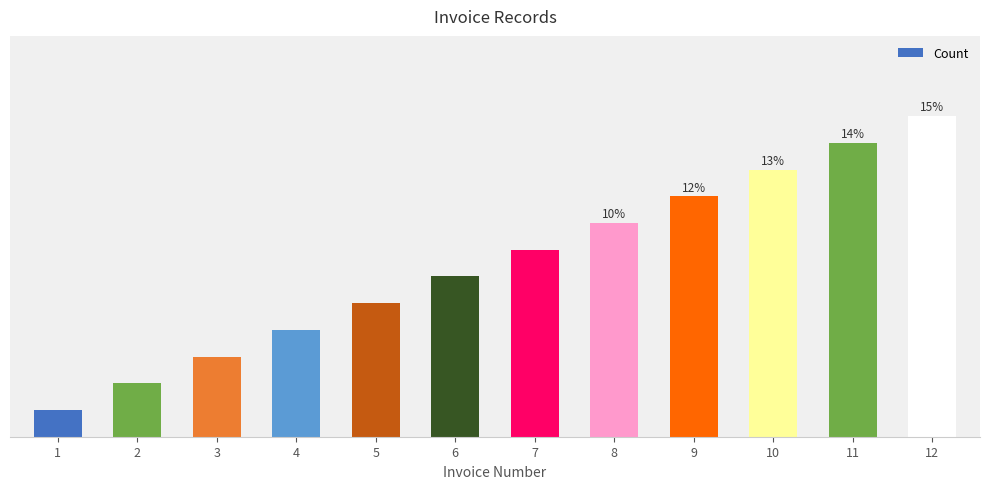

What is the sum of all values?

78